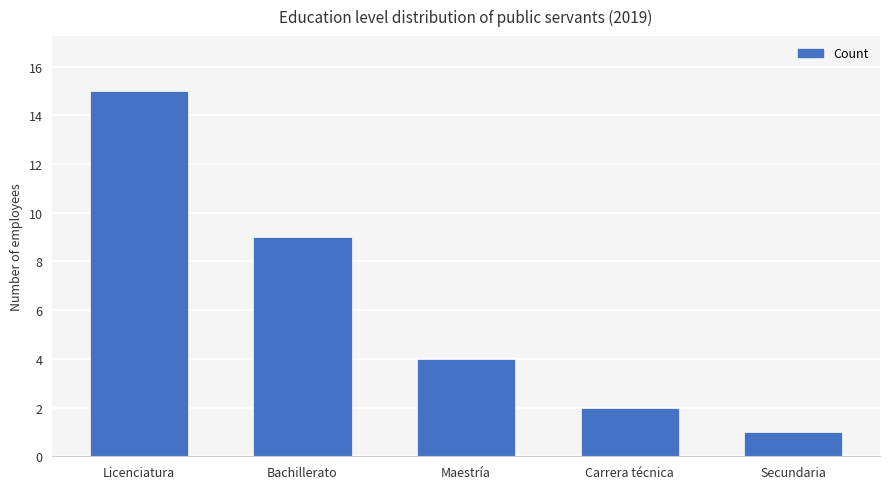

List the labels in order of value, largest first.

Licenciatura, Bachillerato, Maestría, Carrera técnica, Secundaria